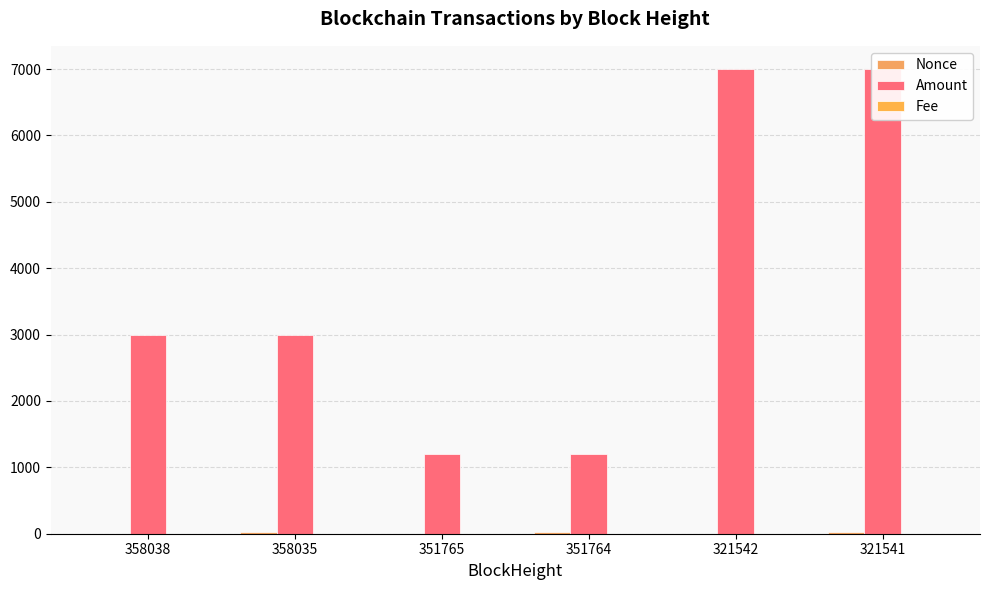

The value of Amount at 358038 is 4563.2. True or false?

False